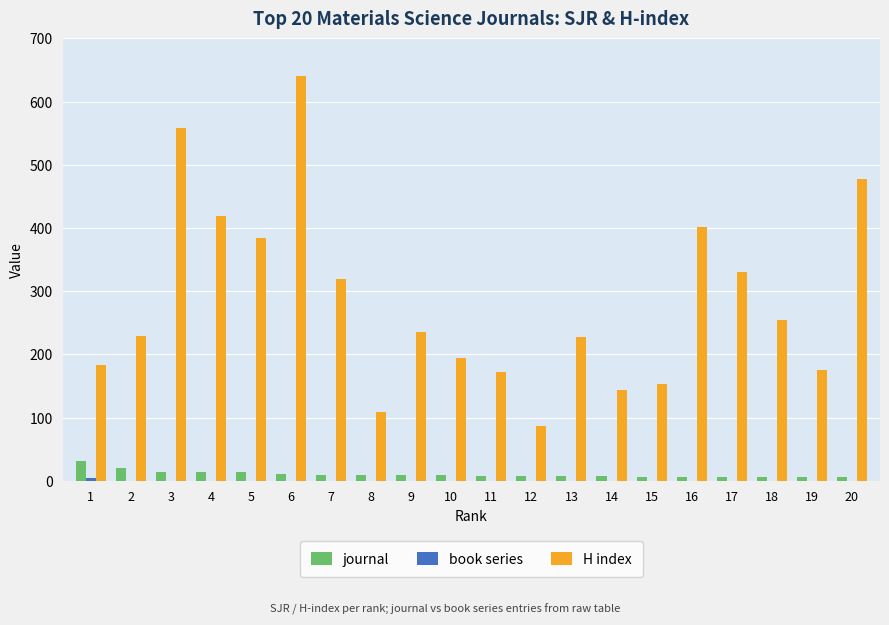

At which category is the sum across all series the highest?

6